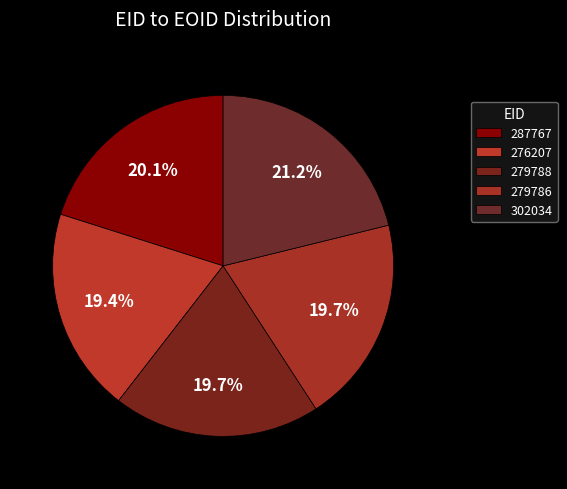

Does any single category account for the majority?

No